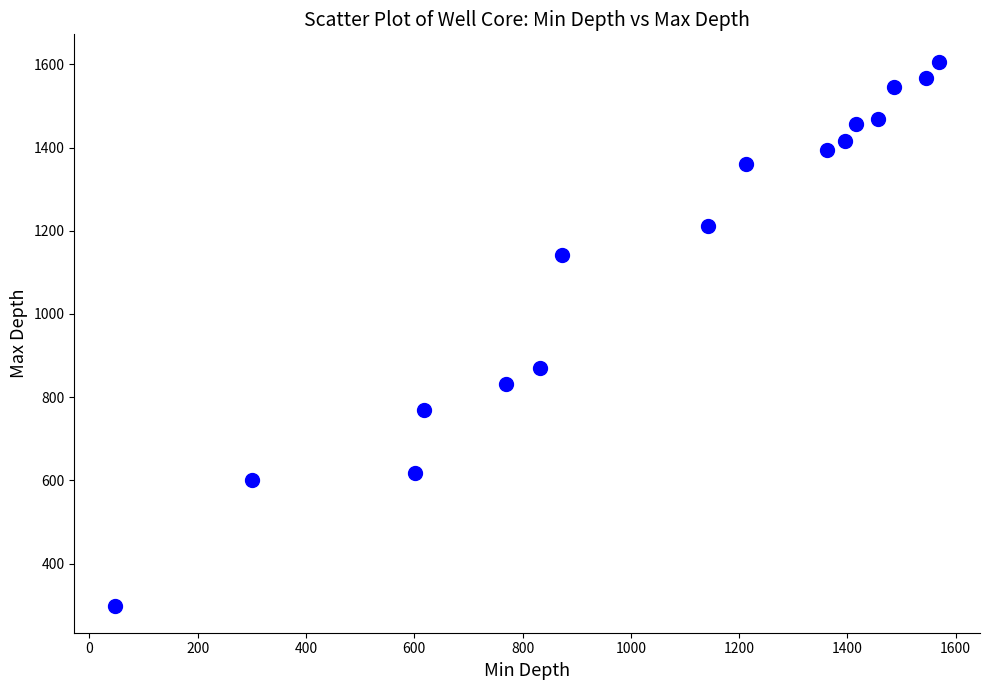

What is the range of Y values (max minus min)?

1308